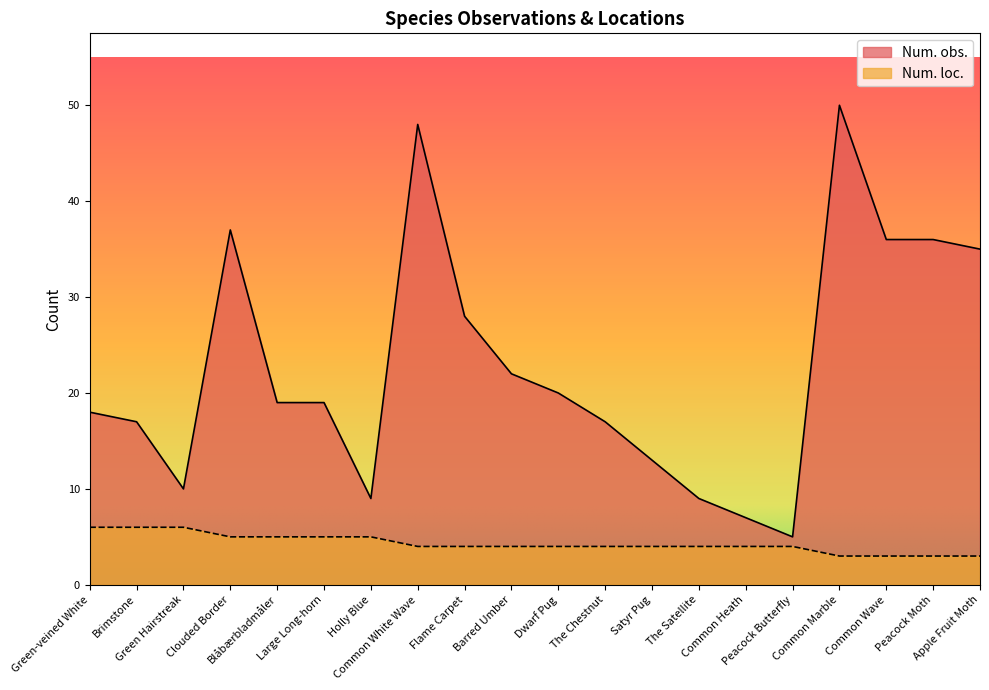

True or false: Num. obs. and Num. loc. intersect in this chart.

False